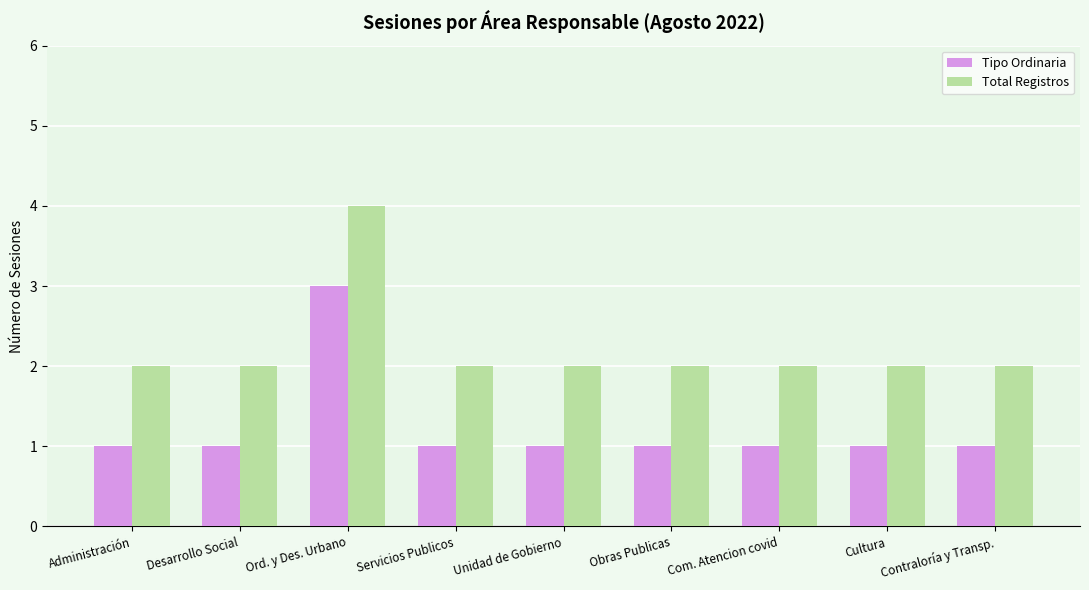

Is the value of Tipo Ordinaria at Contraloría y Transp. greater than the value of Total Registros at Administración?

No